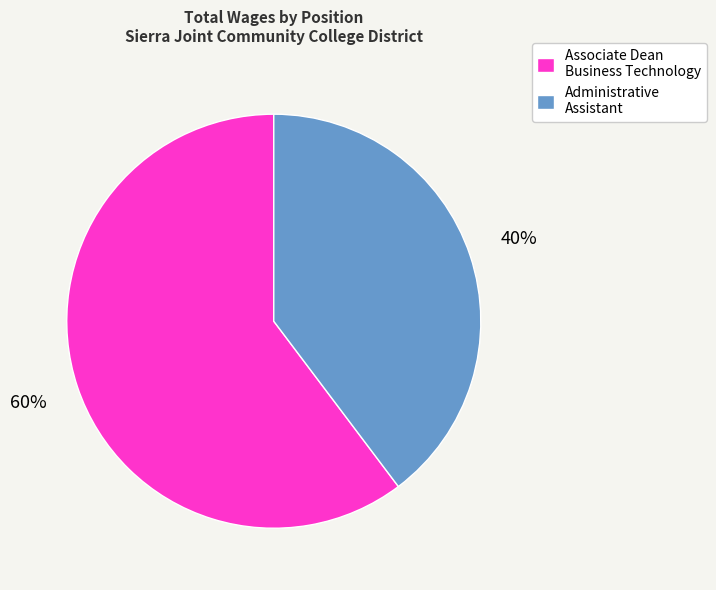

Rank the categories by value from lowest to highest.

Administrative Assistant, Associate Dean Business Technology